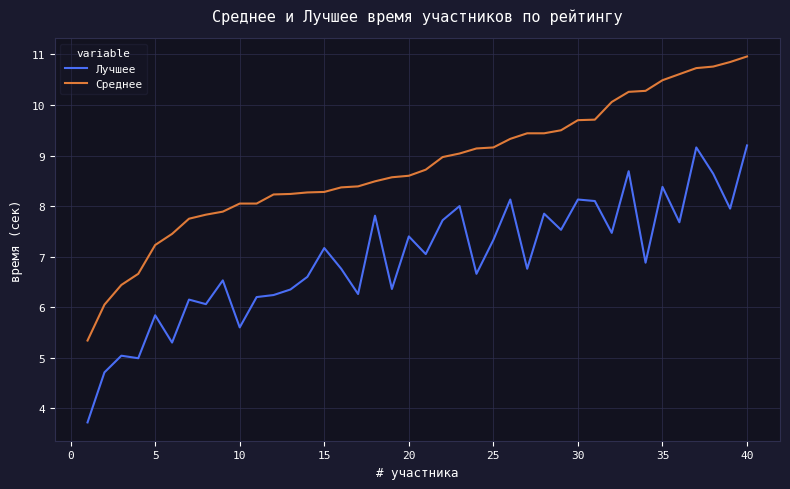

True or false: Среднее and Лучшее cross at least once.

False